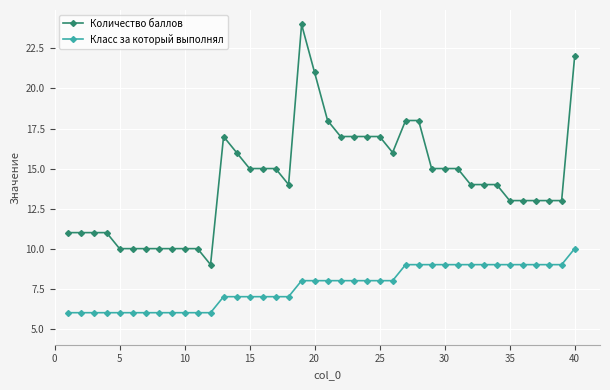

What is the average value of the Количество баллов series?

14